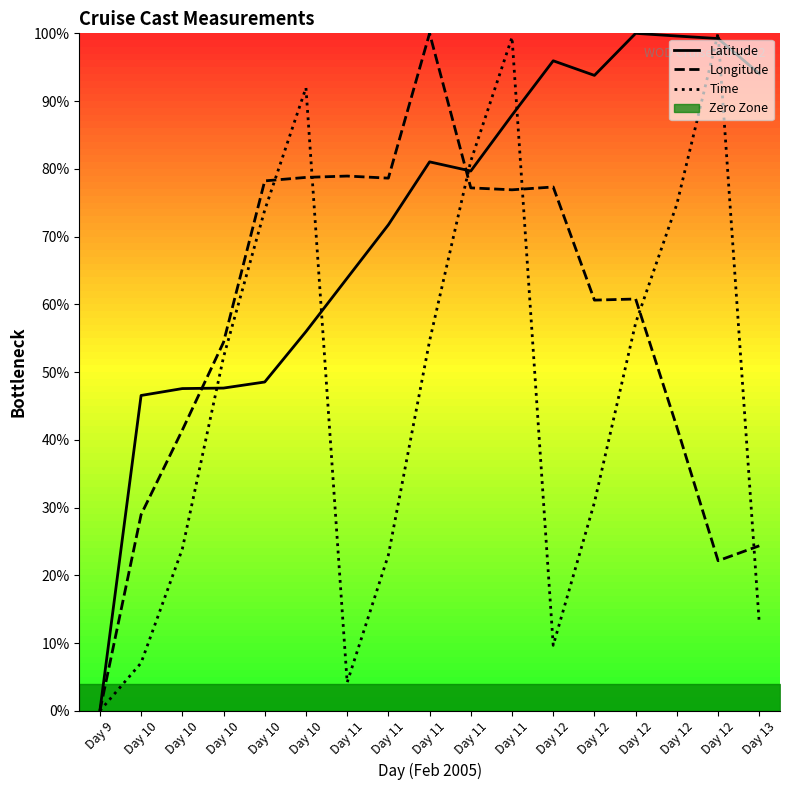

Is it true that Time equals 82.5 at Day 11?

False